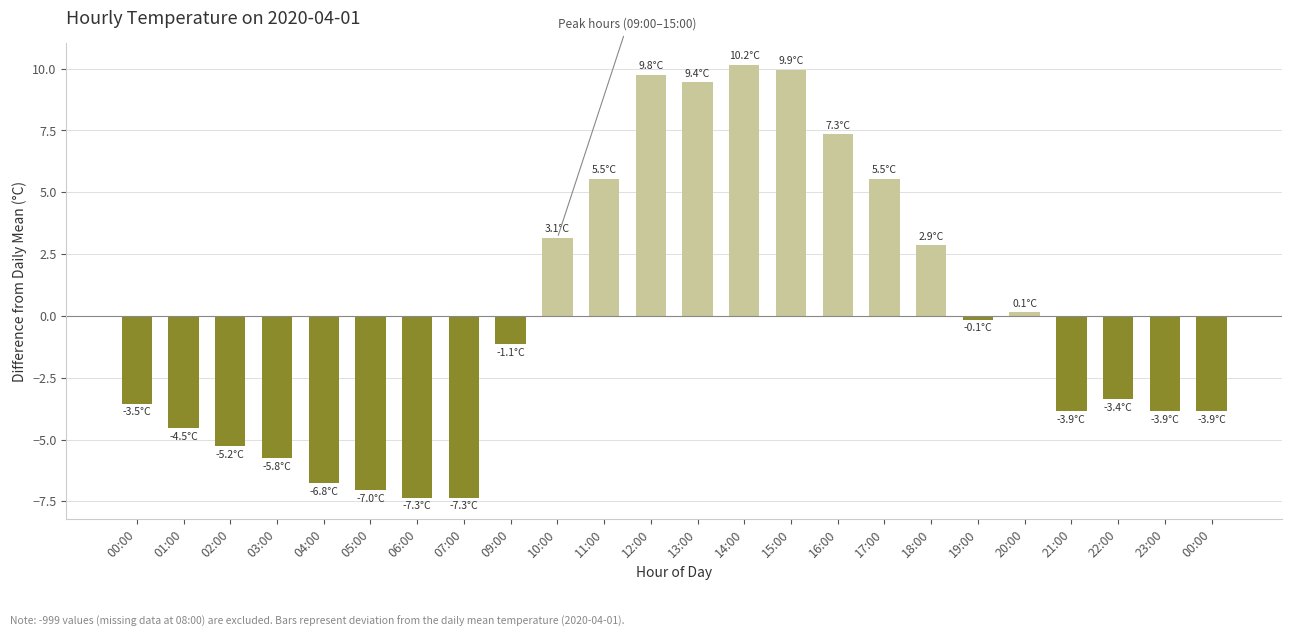

What is the ratio of the value at 10:00 to the value at 18:00?

1.1